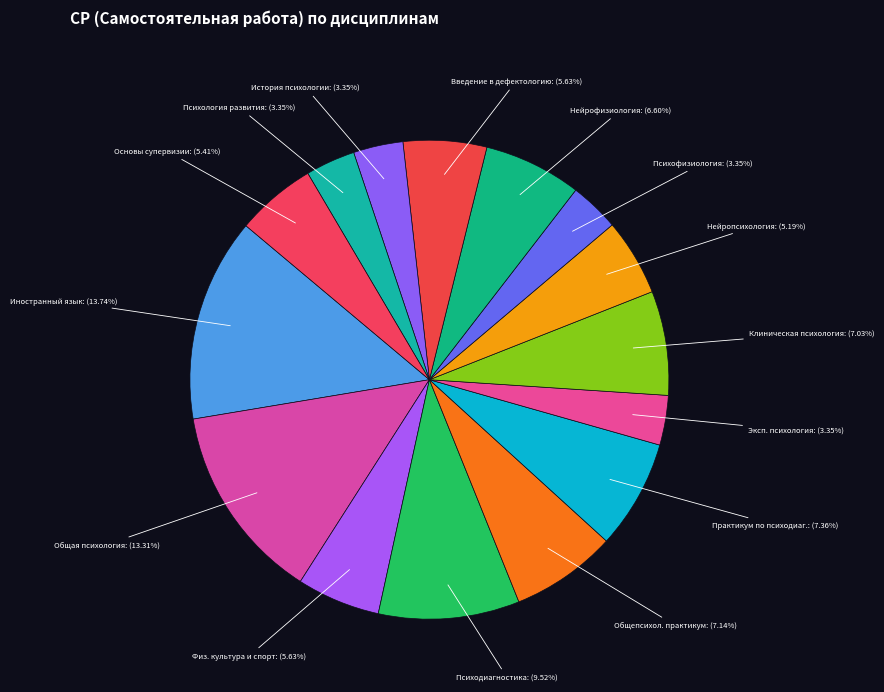

Is the sum of Основы супервизии and Нейрофизиология greater than half?

No